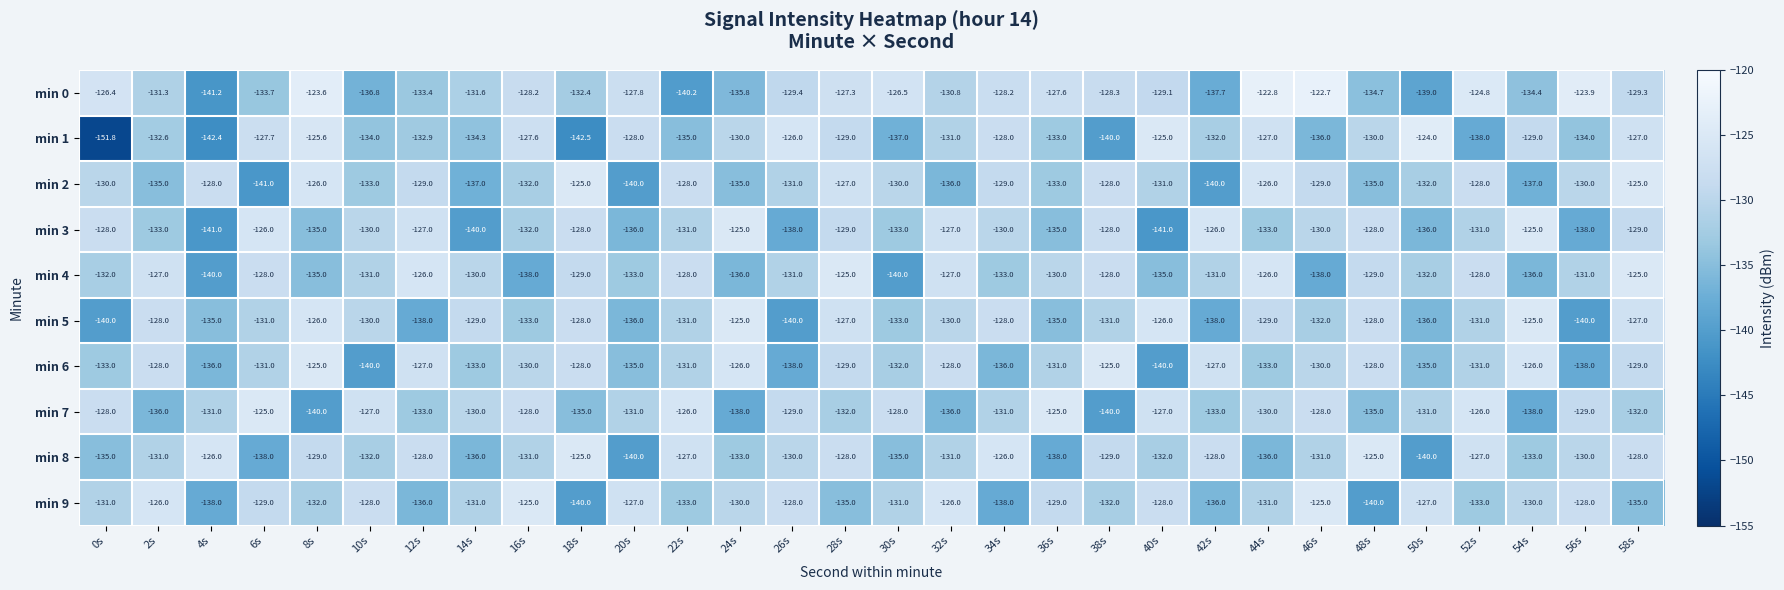

Which series changed the most between 10s and 58s?

min 6